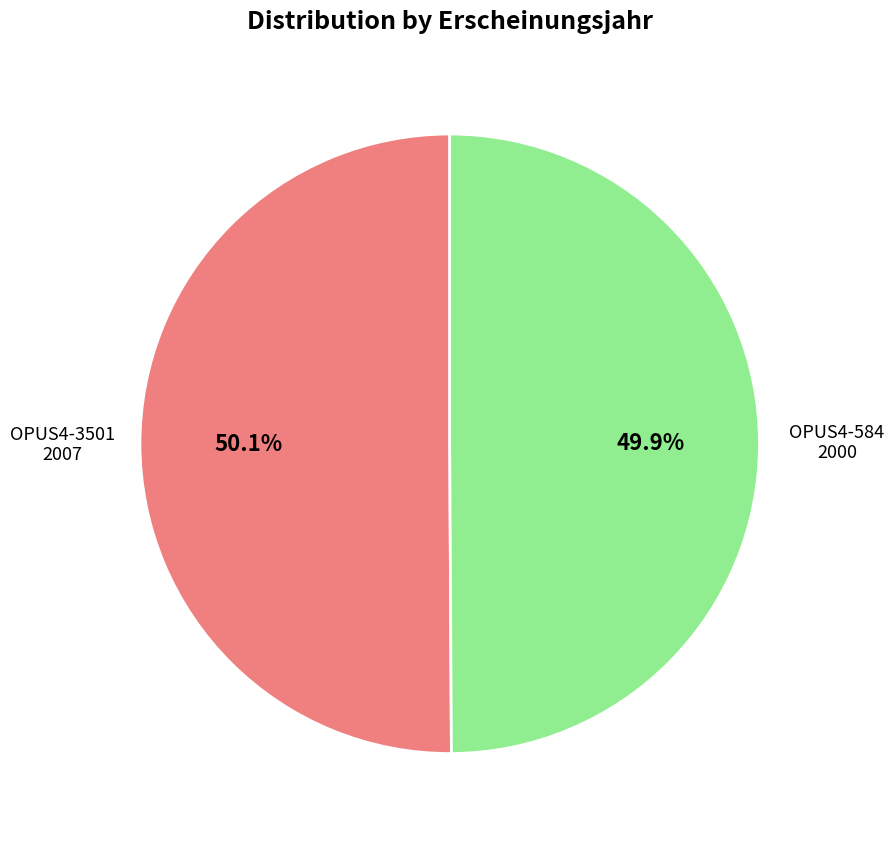

What percentage is NOT represented by OPUS4-584?

50.1%